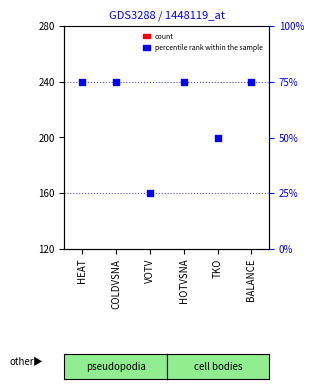

Which series has the widest spread of Y values?

percentile rank within the sample